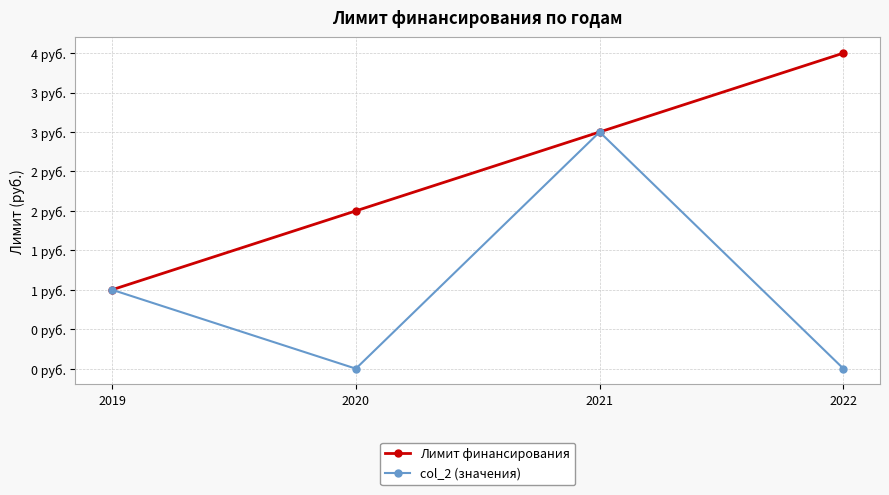

What is the highest value of the Лимит финансирования series?

4